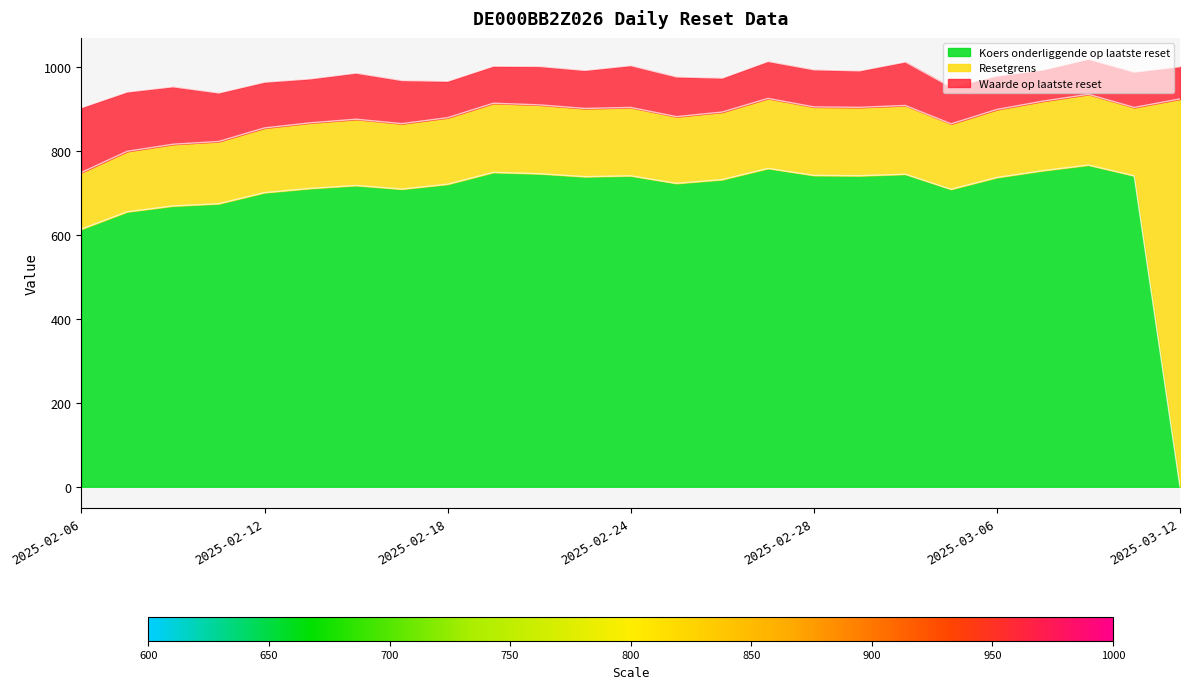

At which category does Koers onderliggende op laatste reset reach its first local valley?

2025-02-17